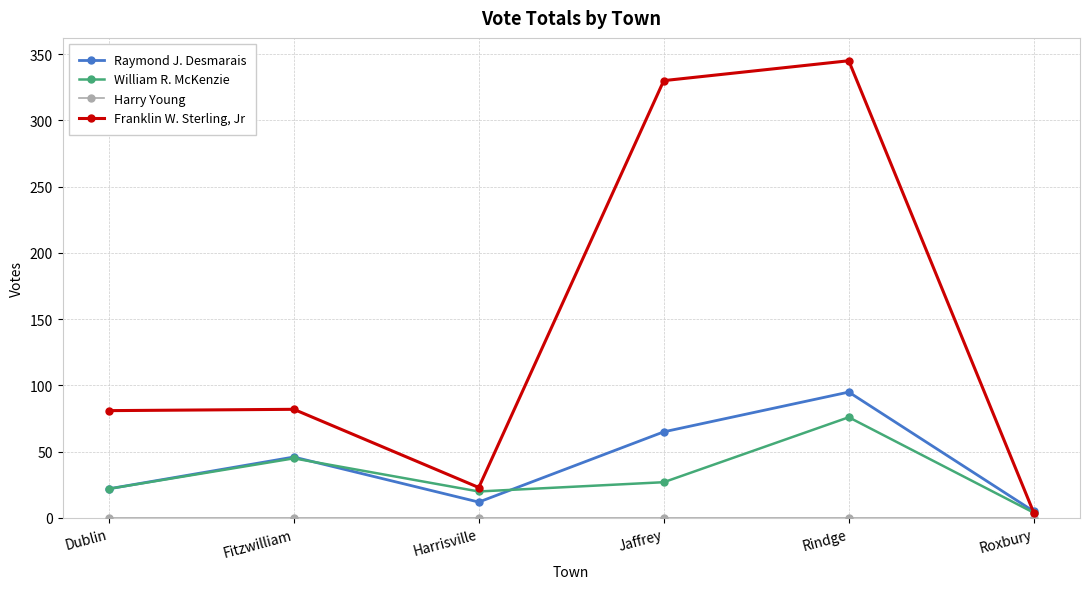

Which series has the largest range (max minus min)?

Franklin W. Sterling, Jr